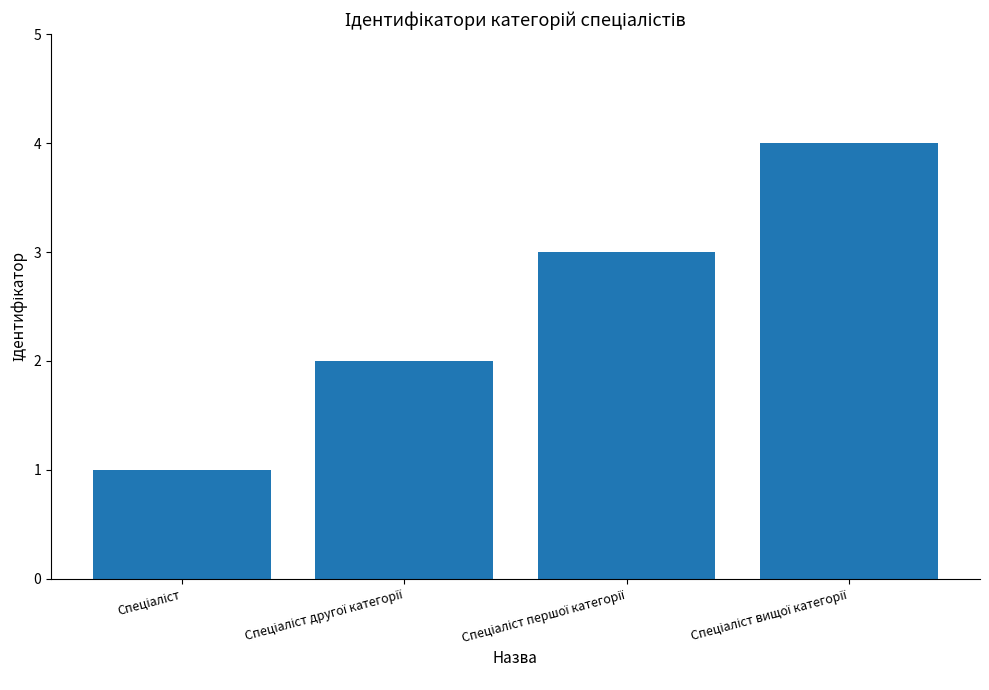

What is the difference between the maximum and minimum values?

3